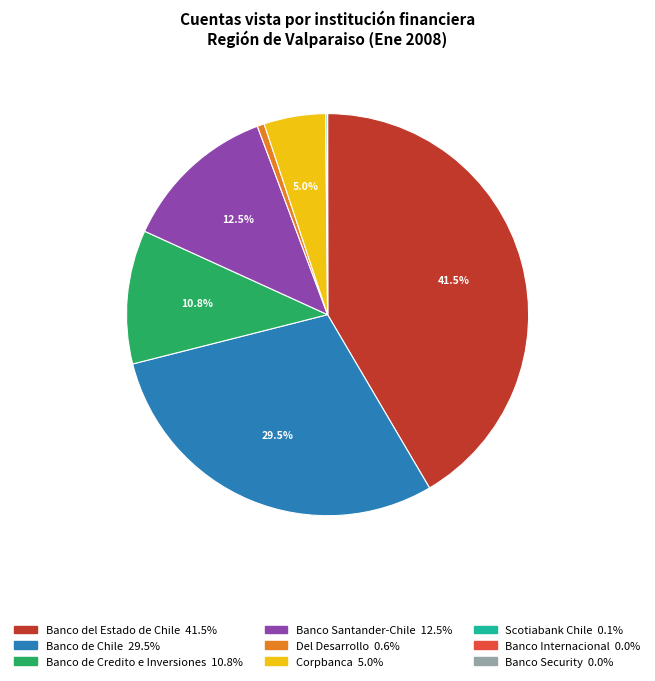

To the nearest percent, what is the average slice percentage?

11%